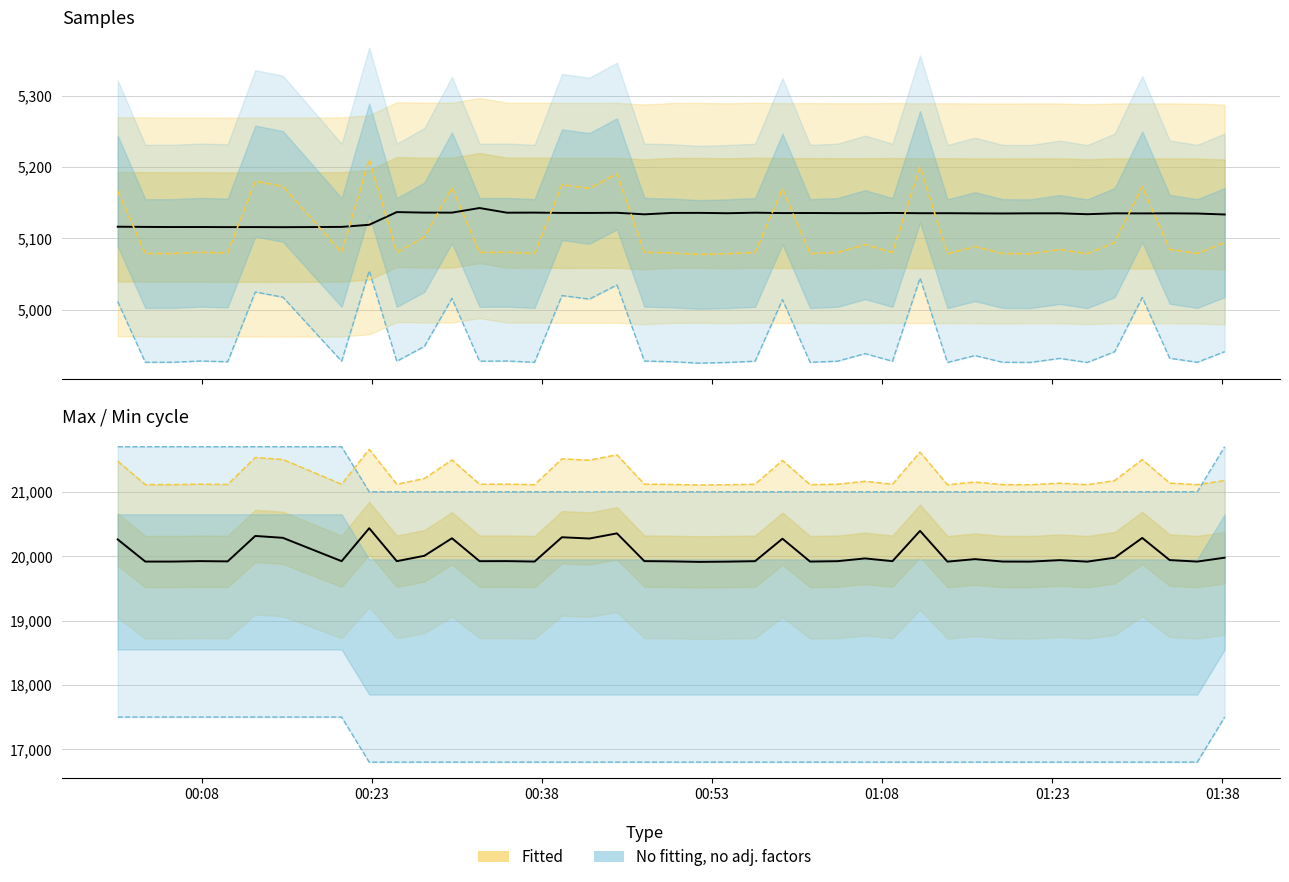

True or false: Samples has more than 2 interior local peaks.

True